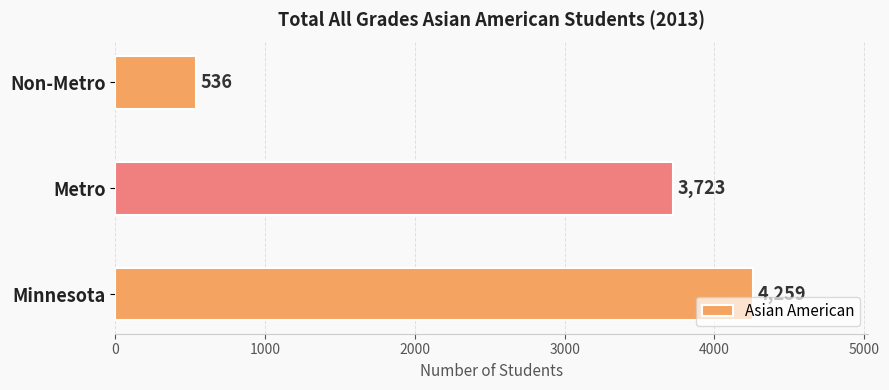

What is the smallest value displayed?

536